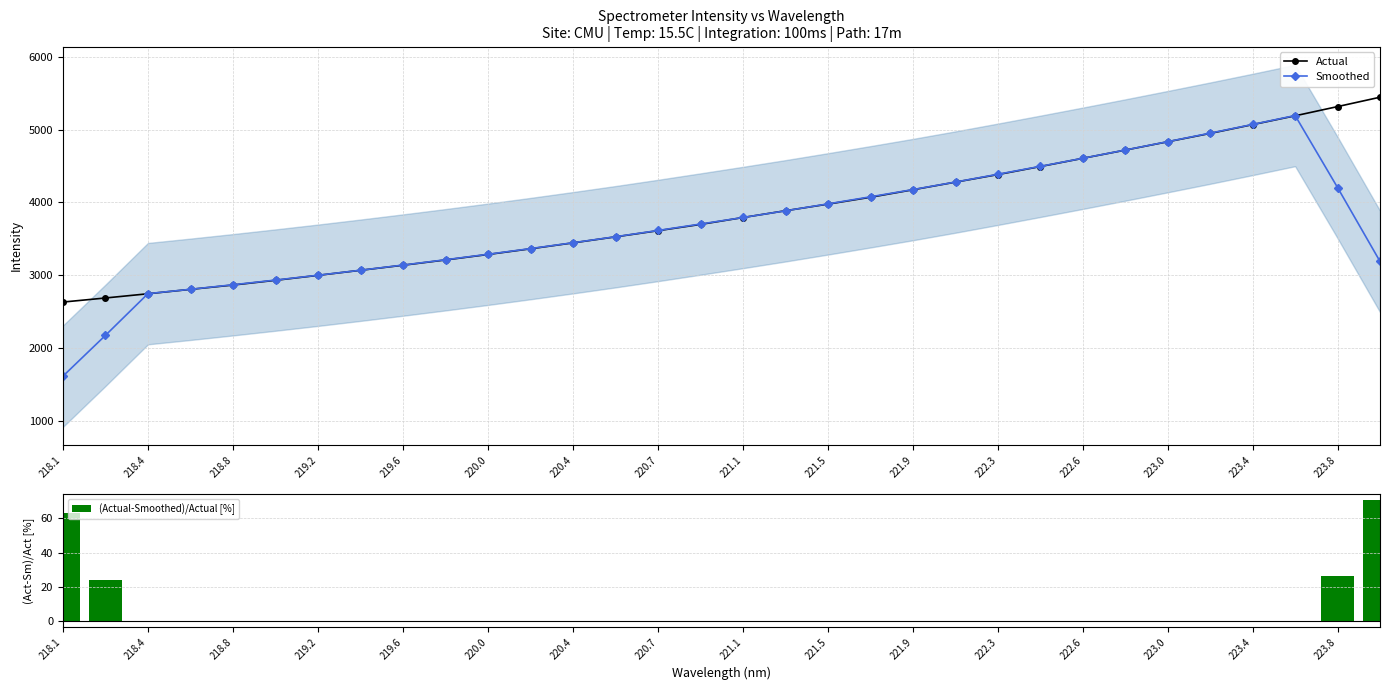

What is the lowest value of the Smoothed series?

1612.5